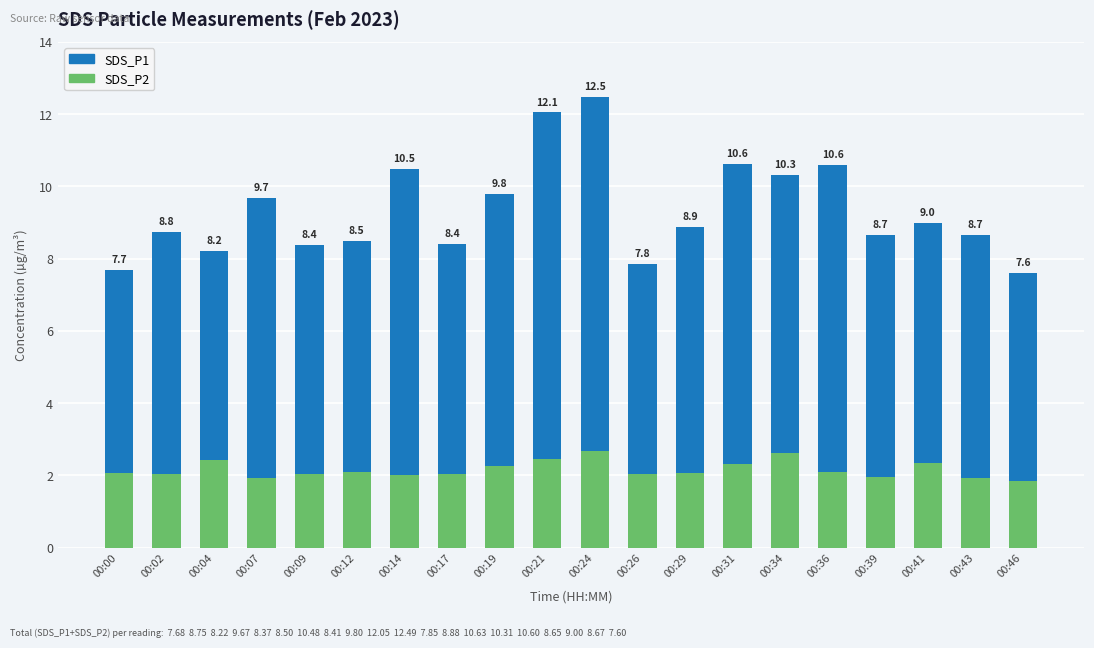

What is the total value across all series at 00:39?

8.7